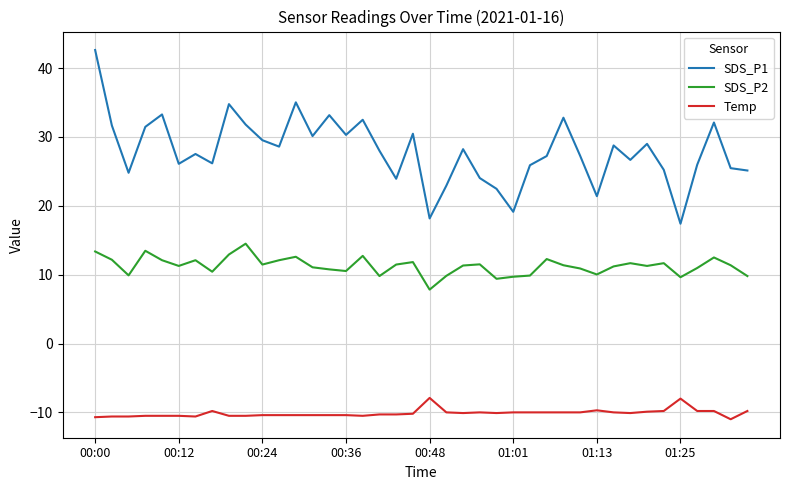

Which series has the largest range (max minus min)?

SDS_P1